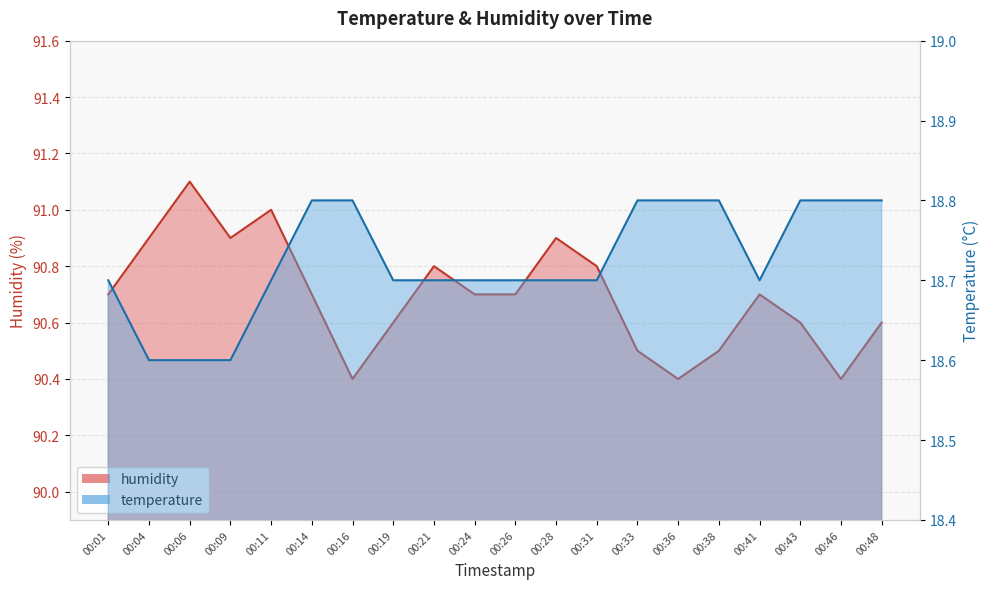

At how many categories does at least one series exceed 56?

20